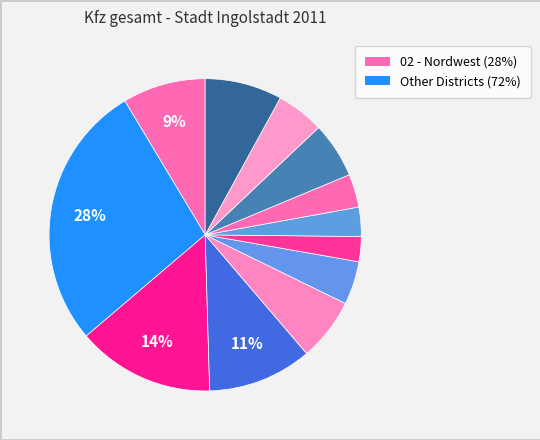

Count the number of slices in the pie.

12